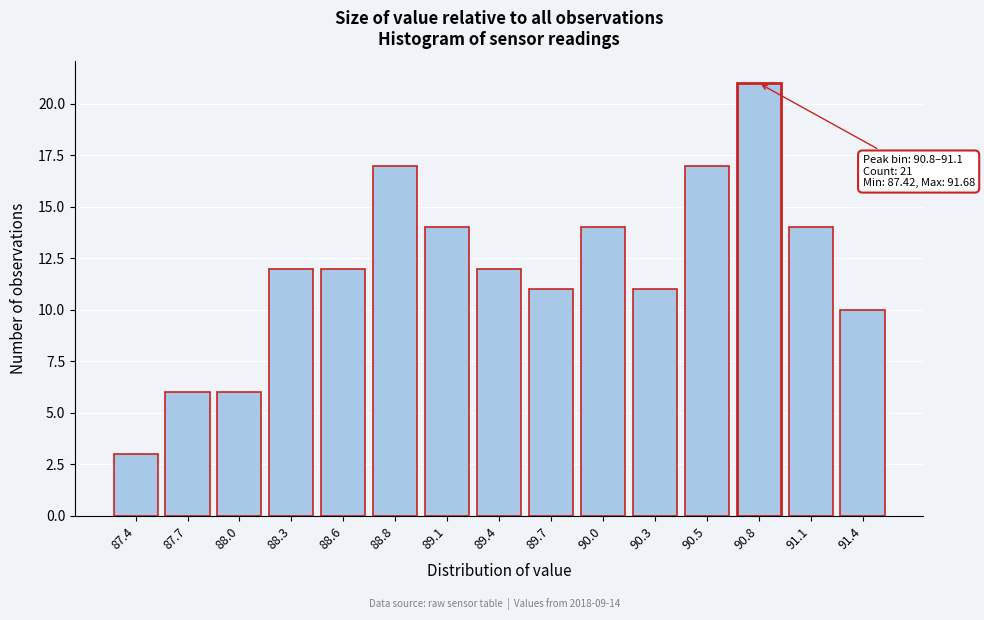

Reading left to right, list all the values displayed in this chart.

3	6	6	12	12	17	14	12	11	14	11	17	21	14	10